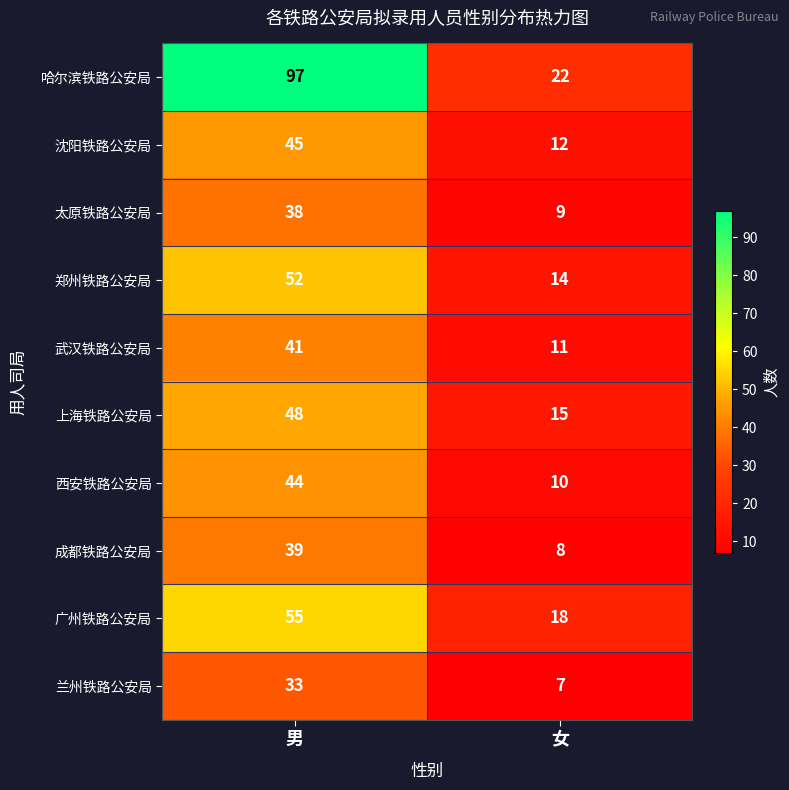

Reading left to right, what are all the values shown in this chart?

哈尔滨铁路公安局: 男=97	女=22
沈阳铁路公安局: 男=45	女=12
太原铁路公安局: 男=38	女=9
郑州铁路公安局: 男=52	女=14
武汉铁路公安局: 男=41	女=11
上海铁路公安局: 男=48	女=15
西安铁路公安局: 男=44	女=10
成都铁路公安局: 男=39	女=8
广州铁路公安局: 男=55	女=18
兰州铁路公安局: 男=33	女=7